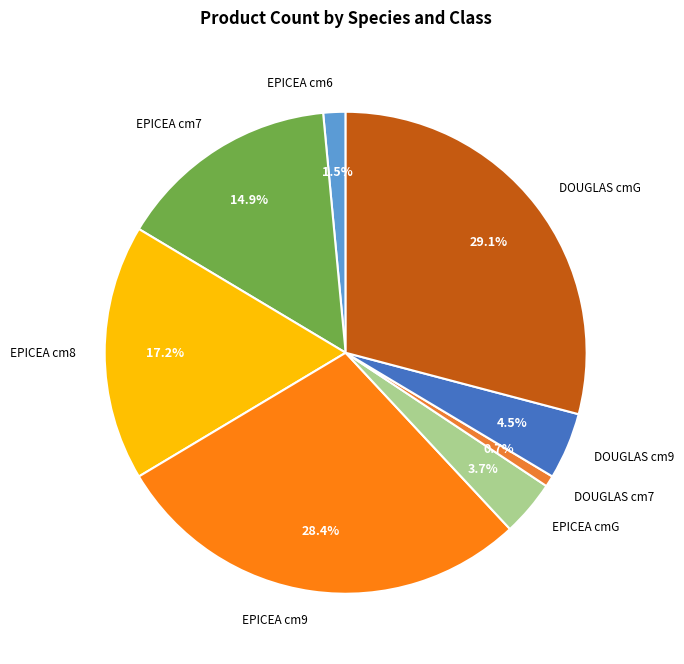

Do DOUGLAS cmG and DOUGLAS cm7 together represent more than half of the pie?

No